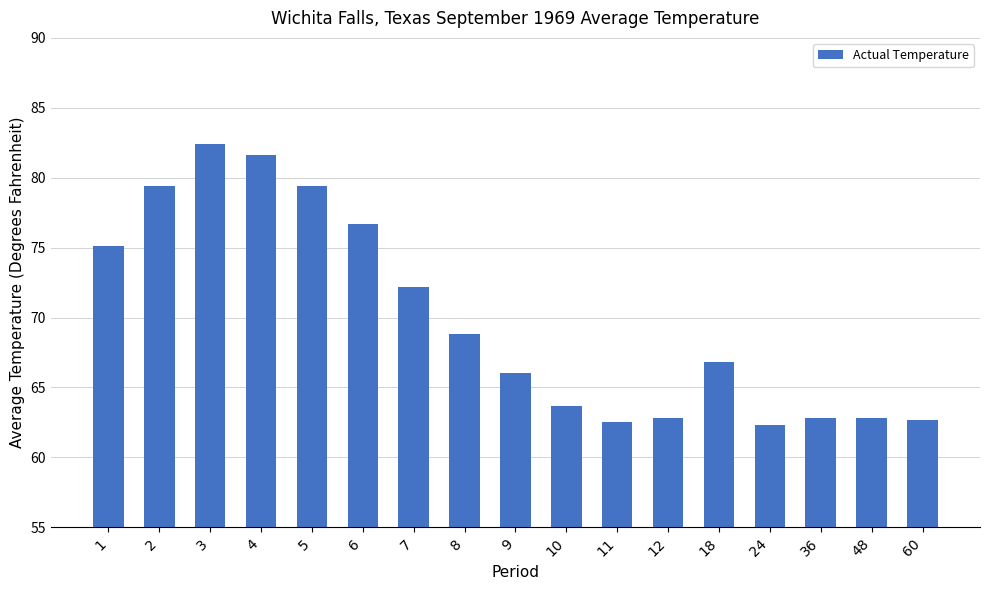

Which has a higher value, 10 or 12?

10